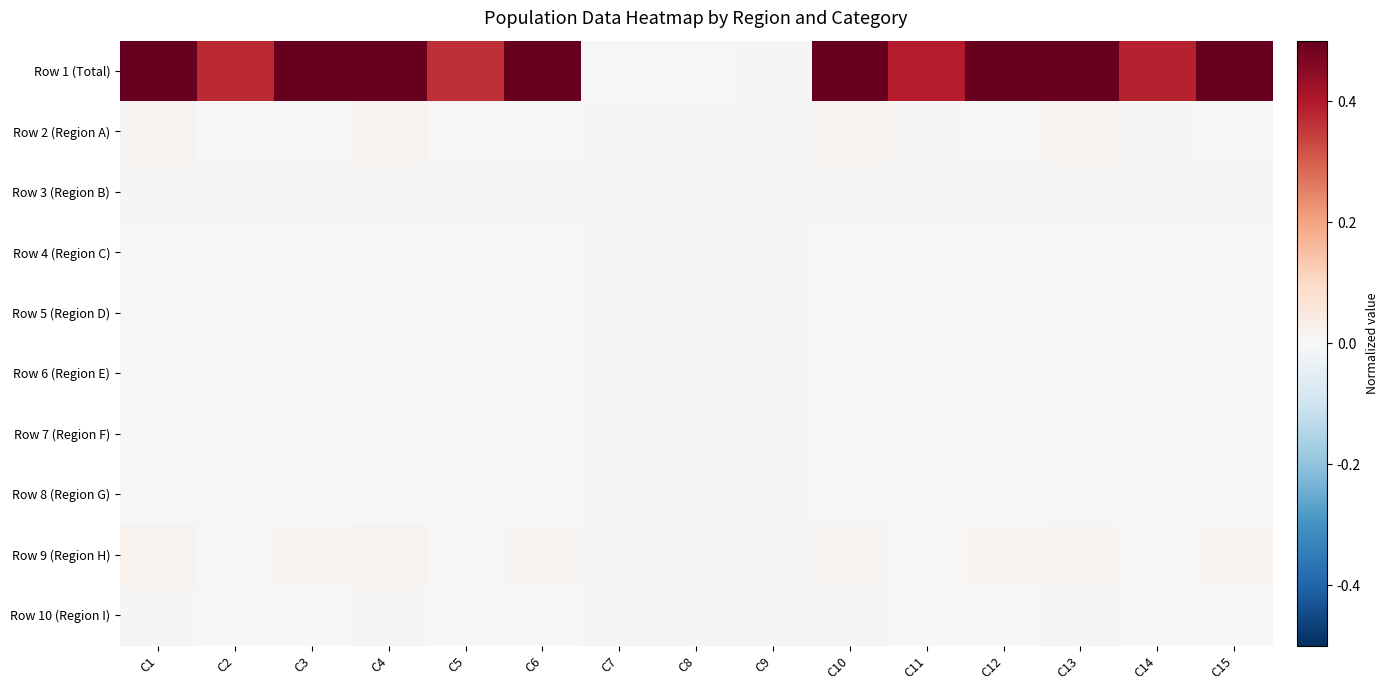

At which category is the sum across all series the highest?

C1